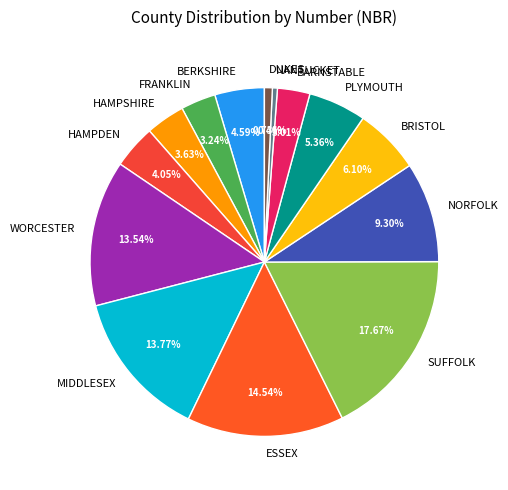

Is there a majority slice in this chart?

No